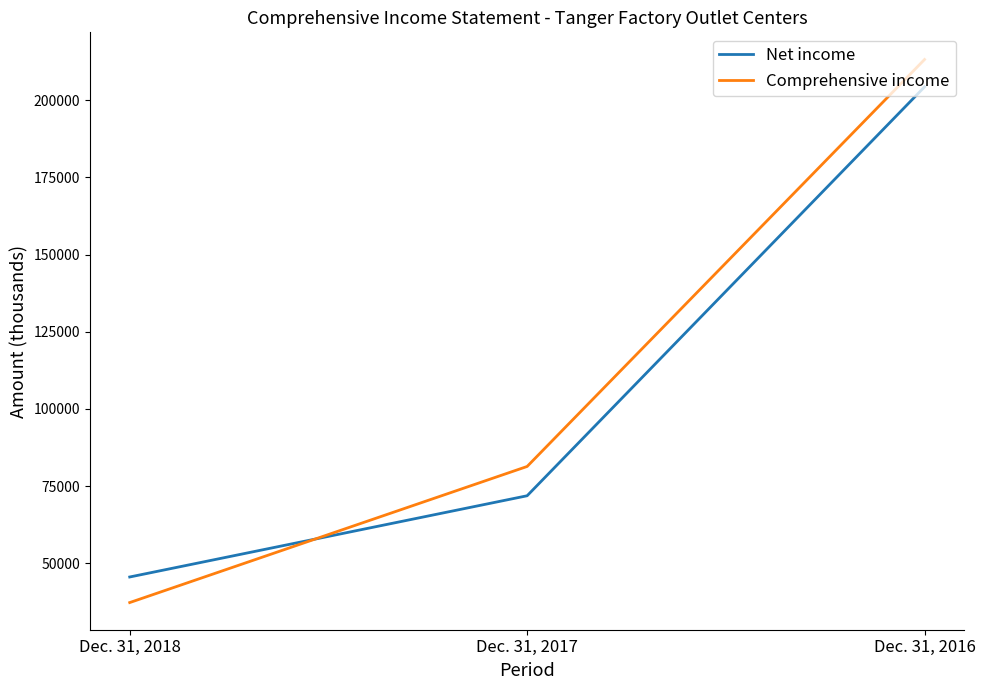

Which category has the lowest value in the Net income series?

Dec. 31, 2018